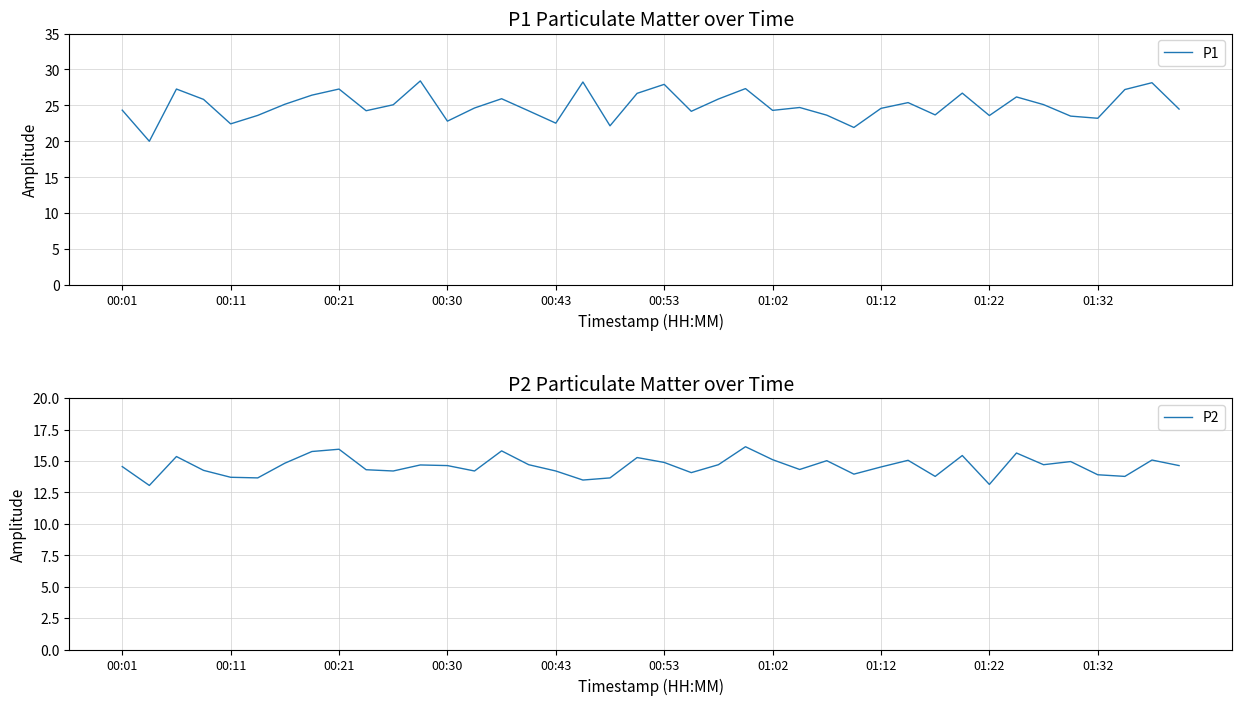

What is the difference between the second highest and minimum values in the P1 series?

8.2